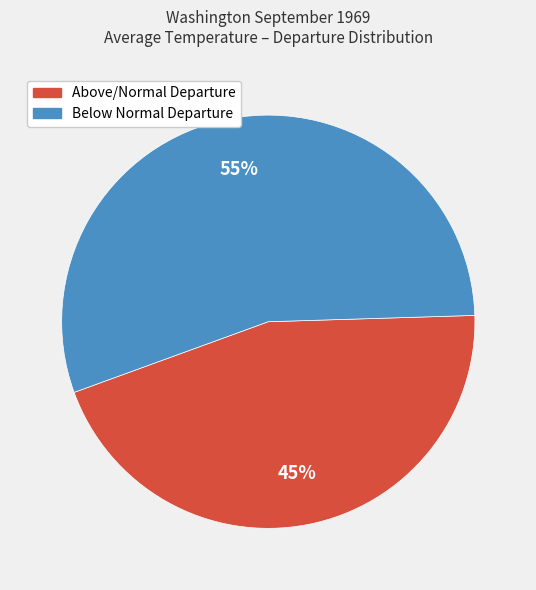

Does any single category account for the majority?

Yes